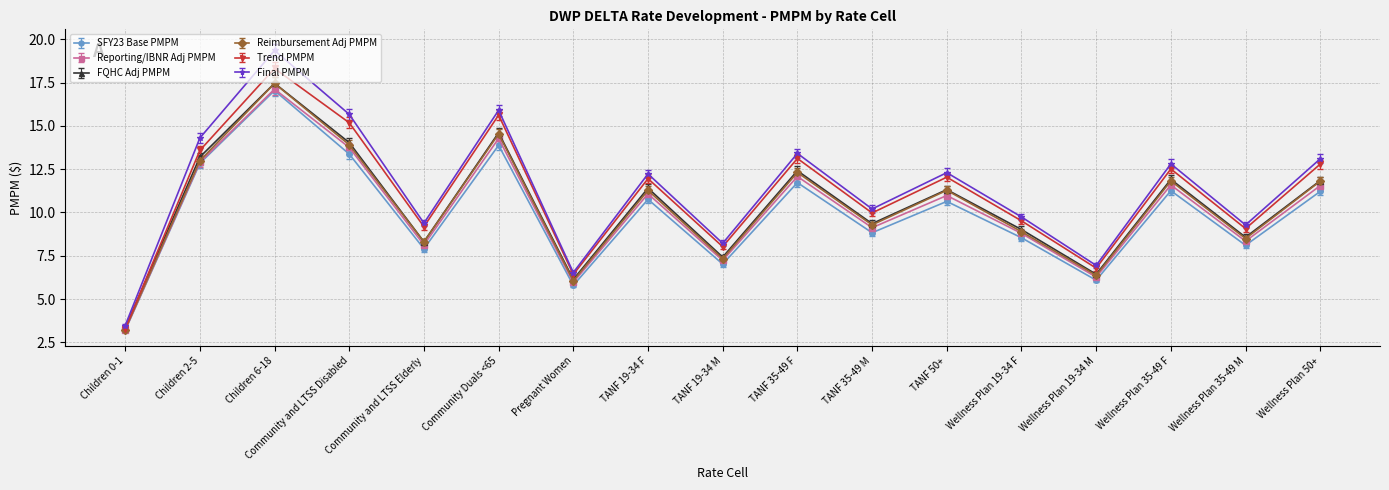

At which category is the sum across all series the highest?

Children 6-18